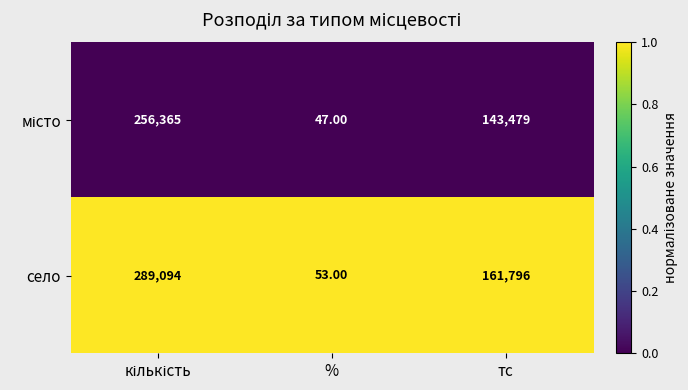

What is the difference between the maximum and second lowest values in the село series?

127298